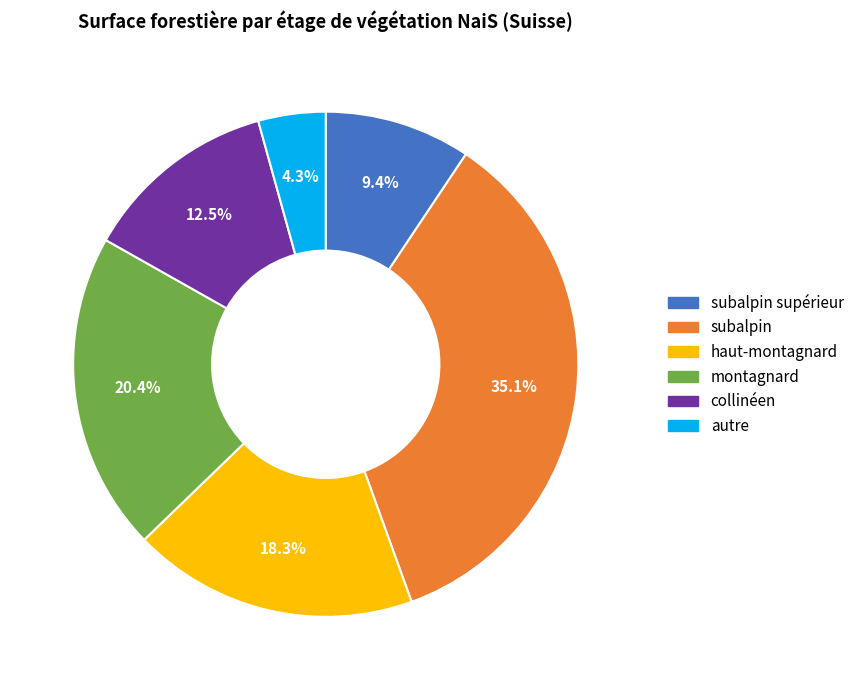

How many segments does this pie chart have?

6